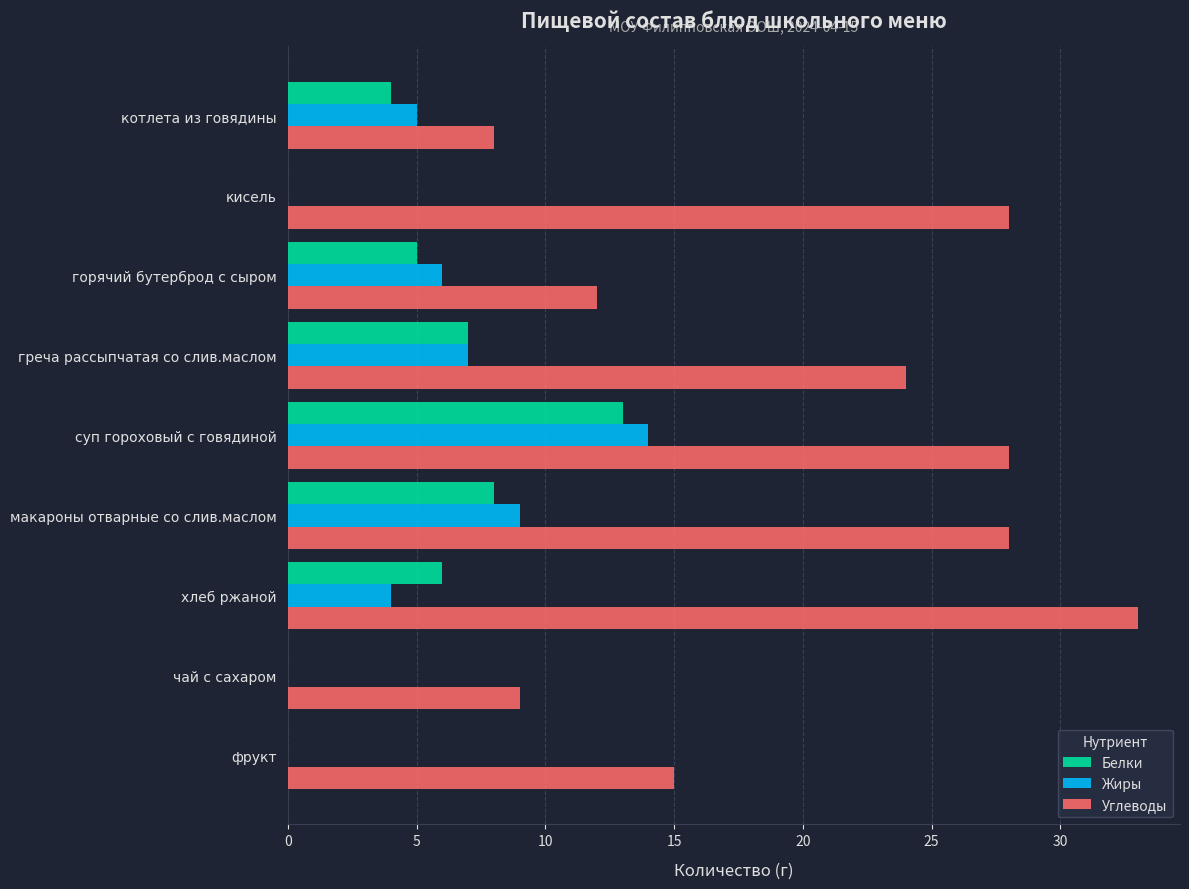

Is it true that Белки equals 4 at котлета из говядины?

True